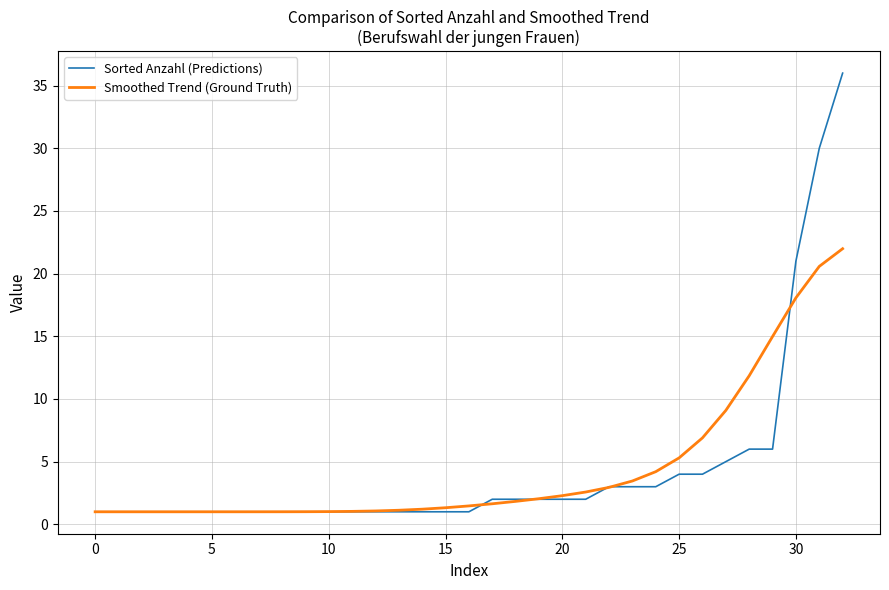

What is the smallest value displayed?

1.0